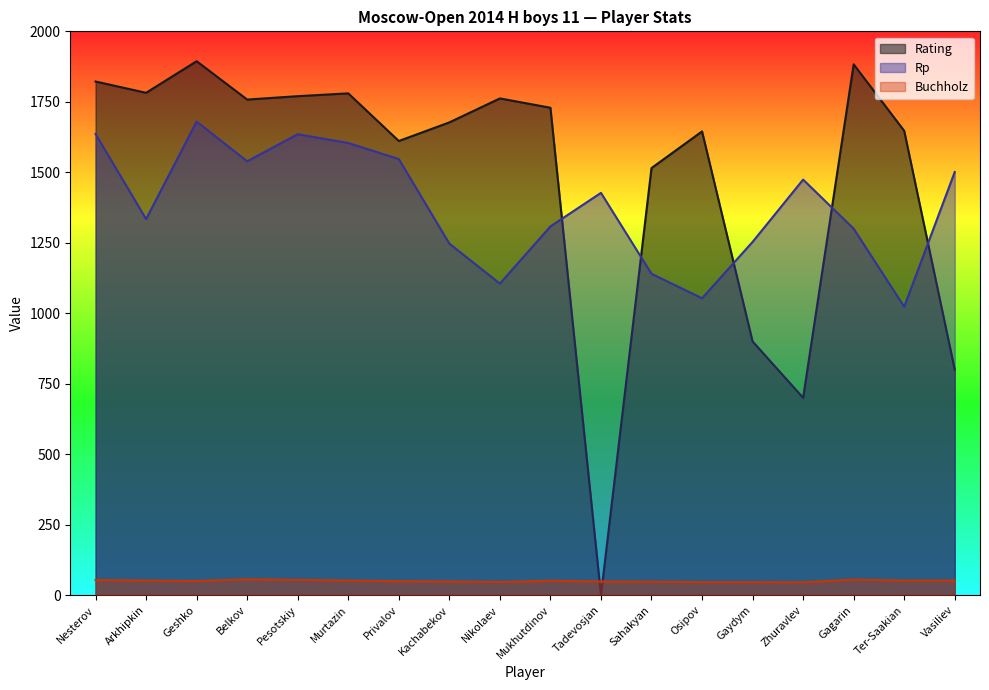

In Rating, how many points are lower than both neighbors (excluding endpoints)?

5